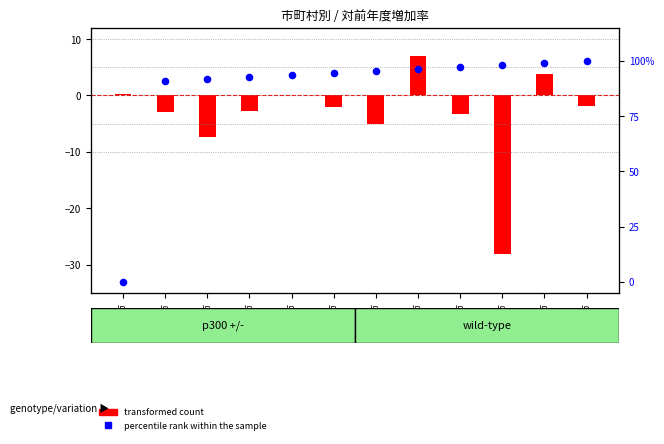

What is the change in value from 舞鶴市 to 綾部市?

+0.9